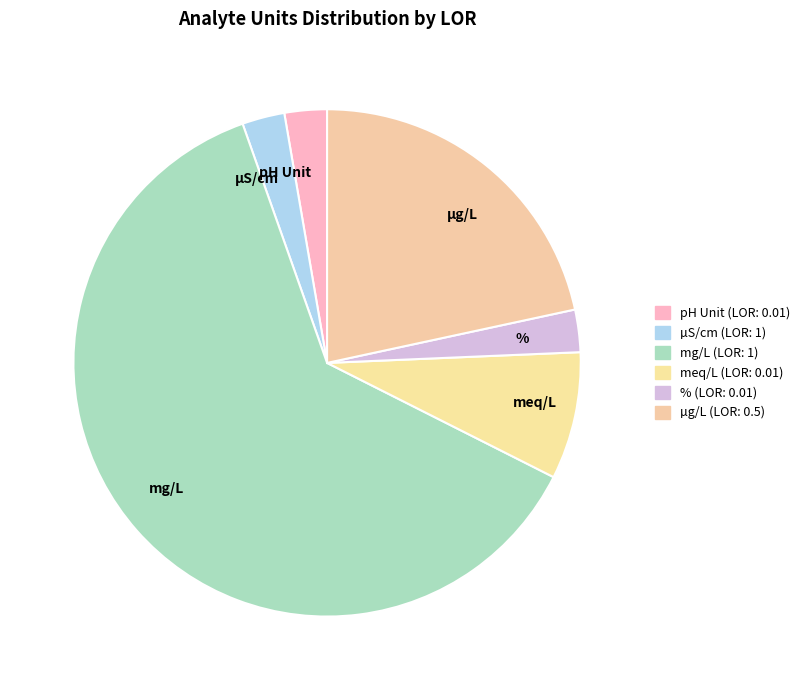

Count the number of slices in the pie.

6